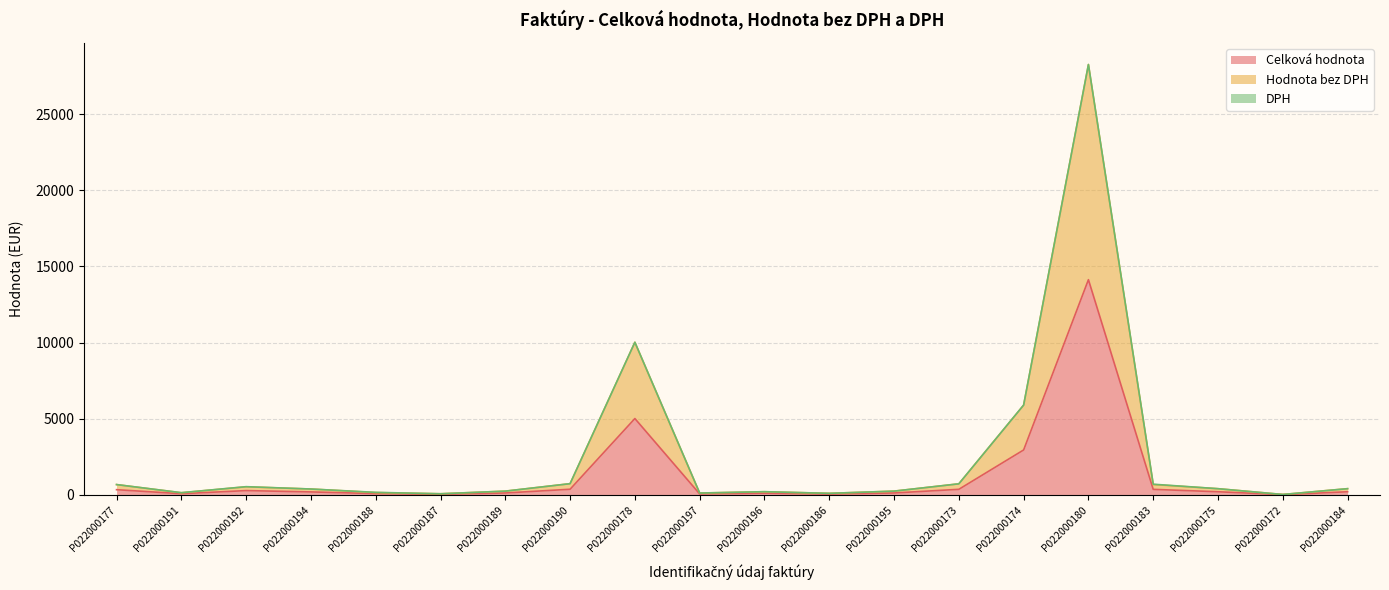

The Celková hodnota series shows 2334.0 at P022000178. True or false?

False